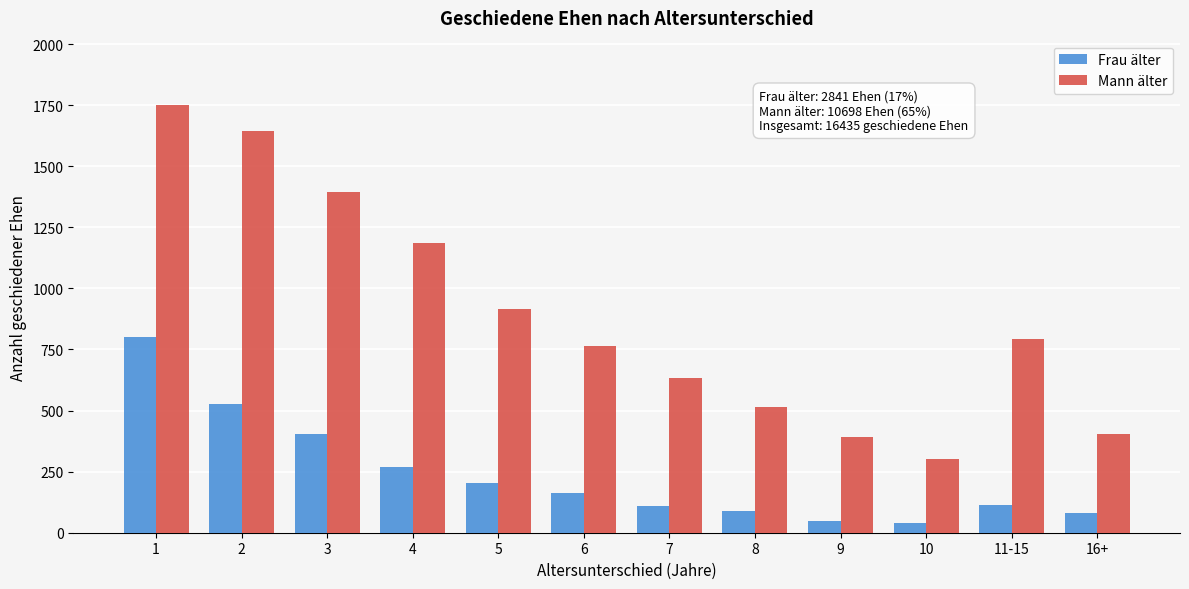

Is the value of Mann älter at 5 greater than the value of Frau älter at 8?

Yes